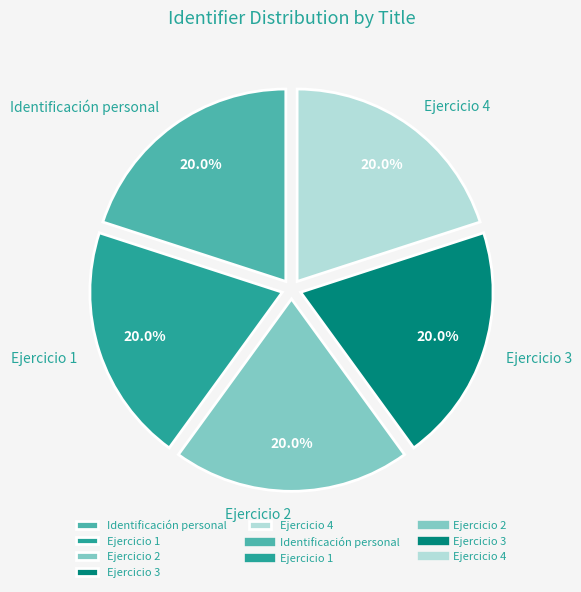

What percentage is the Ejercicio 4 slice, to the nearest percent?

20%